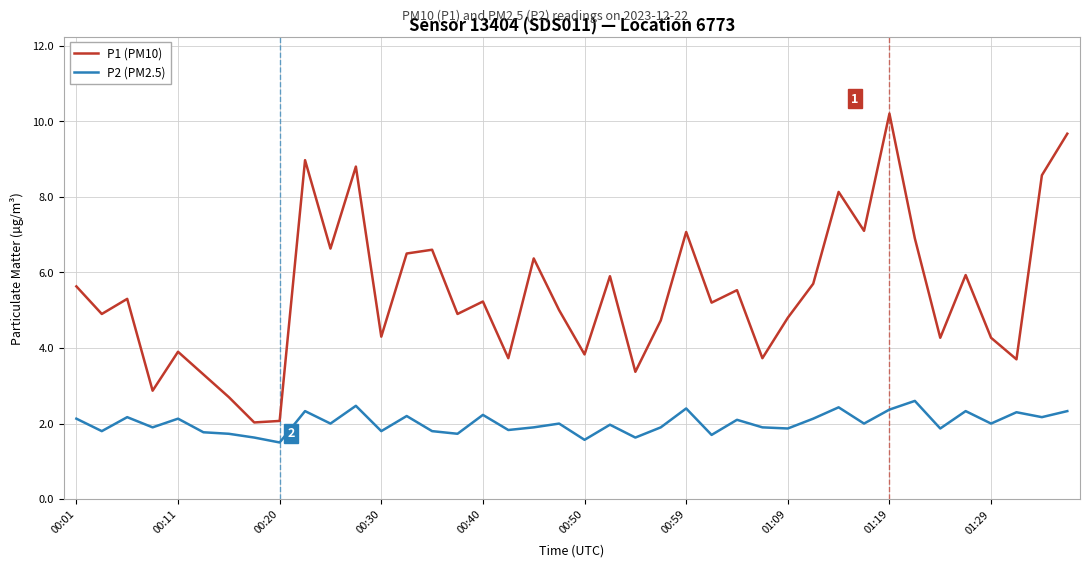

What is the greatest value displayed?

10.2